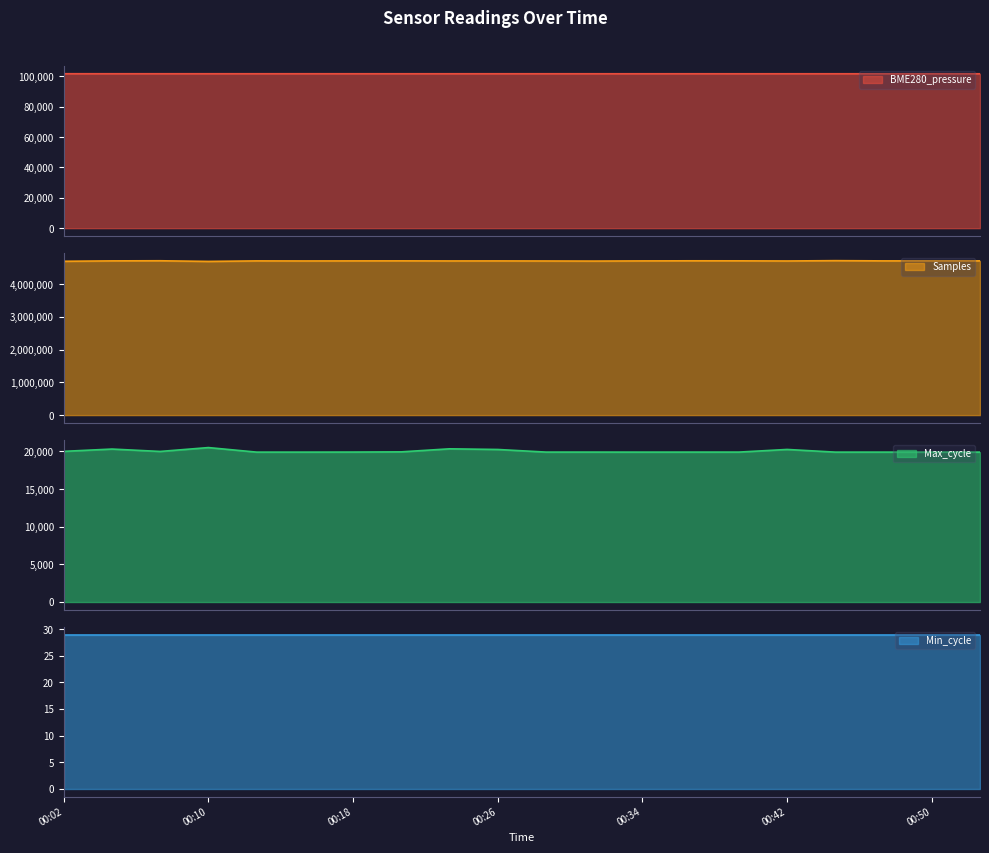

Read the BME280_pressure value at 00:50.

101706.8